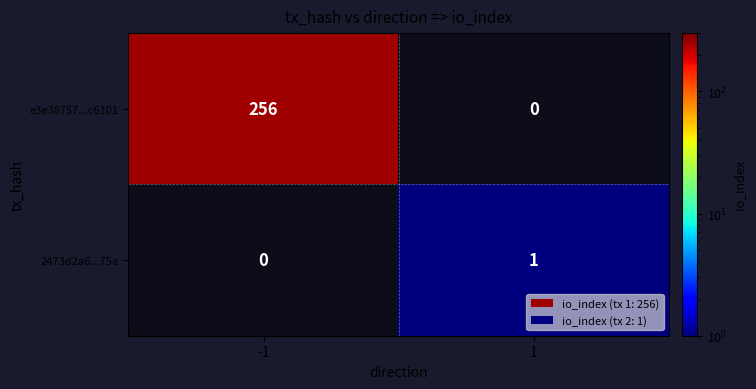

Is it true that e3e38757...c6101 equals 415 at -1?

False